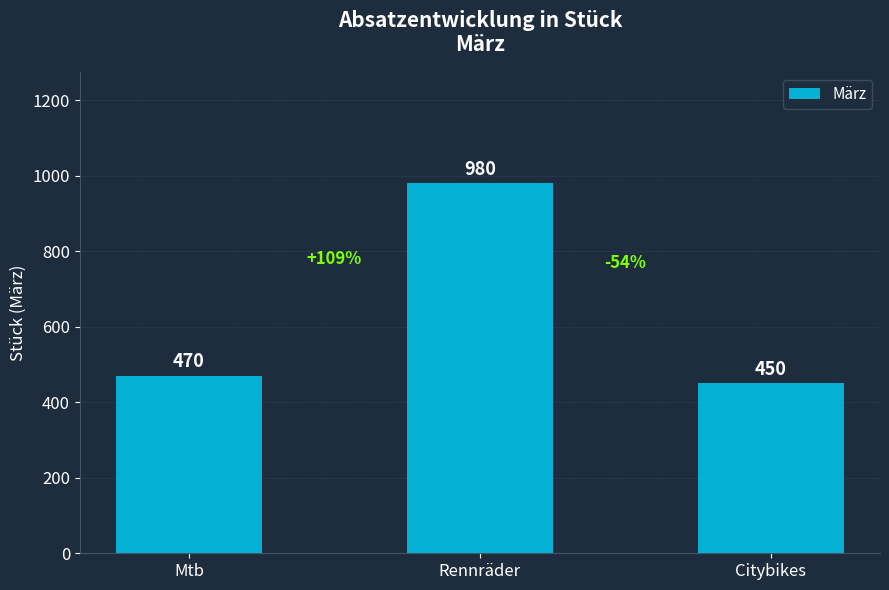

Reading left to right, extract all data points from this chart.

Mtb=470	Rennräder=980	Citybikes=450